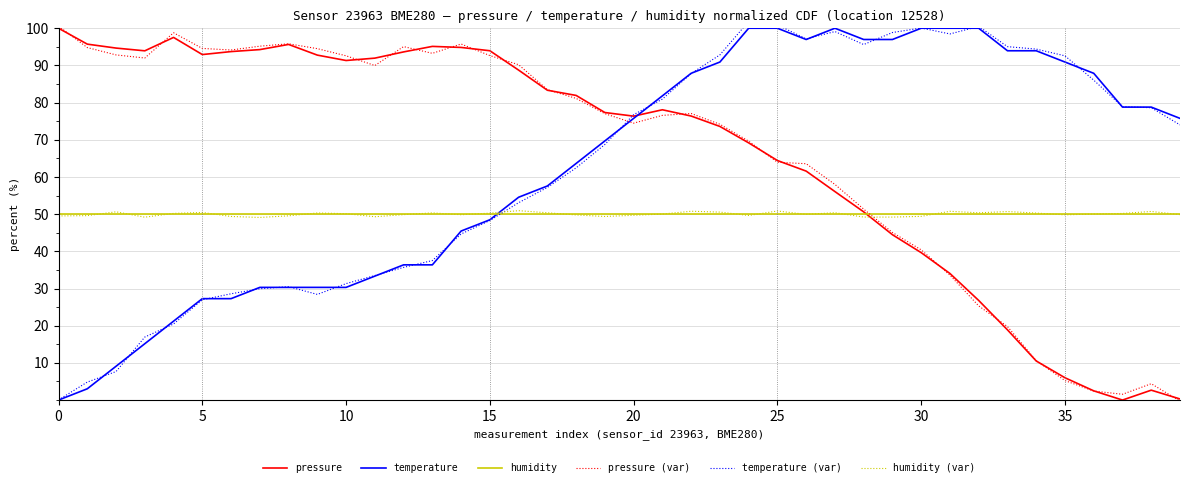

Which series ends up on top after the final intersection of humidity and pressure?

humidity